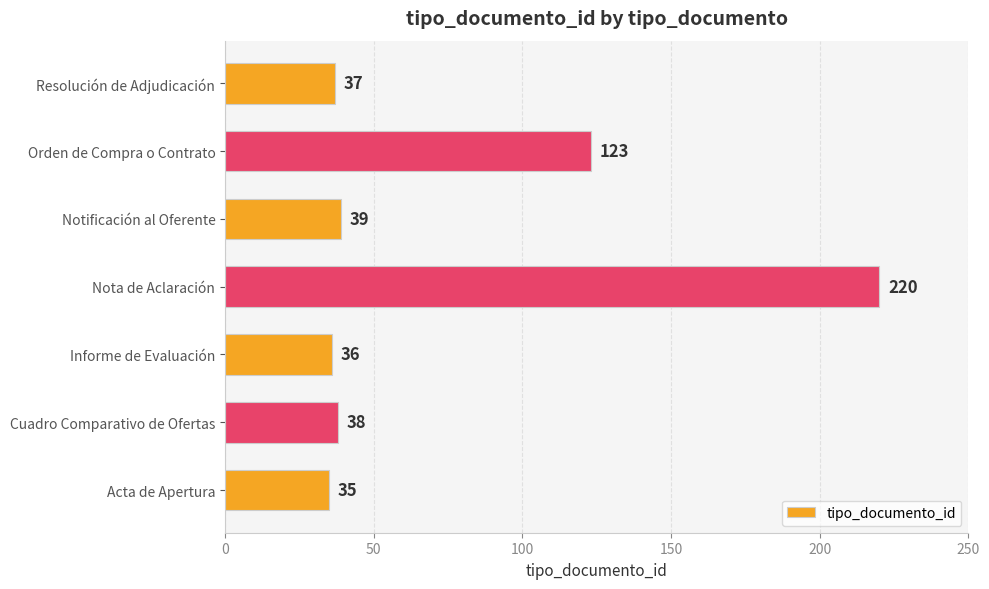

At which label is the value closest to 127?

Orden de Compra o Contrato